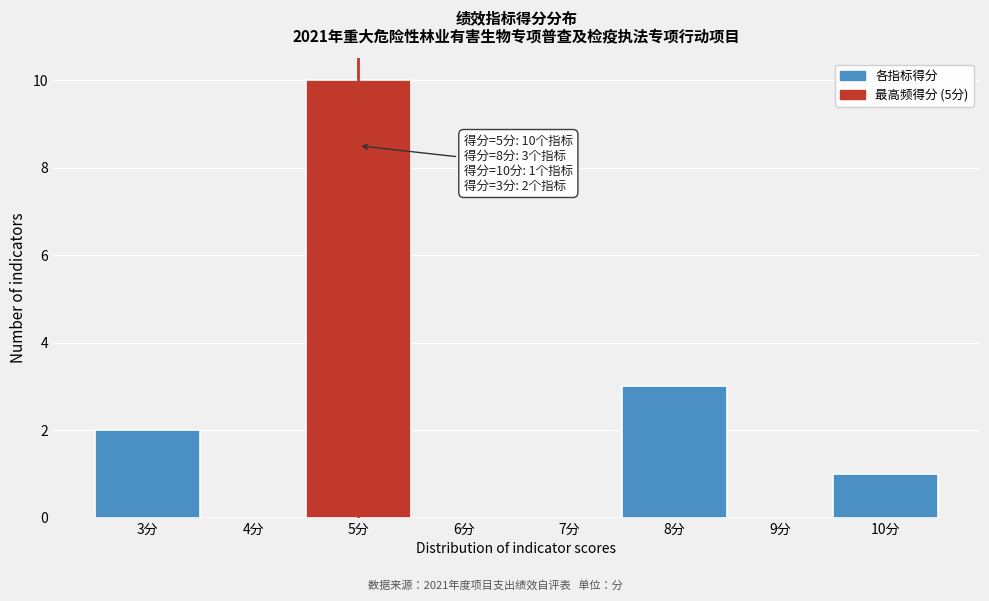

Reading right to left, extract all data points from this chart.

10分=1	9分=0	8分=3	7分=0	6分=0	5分=10	4分=0	3分=2